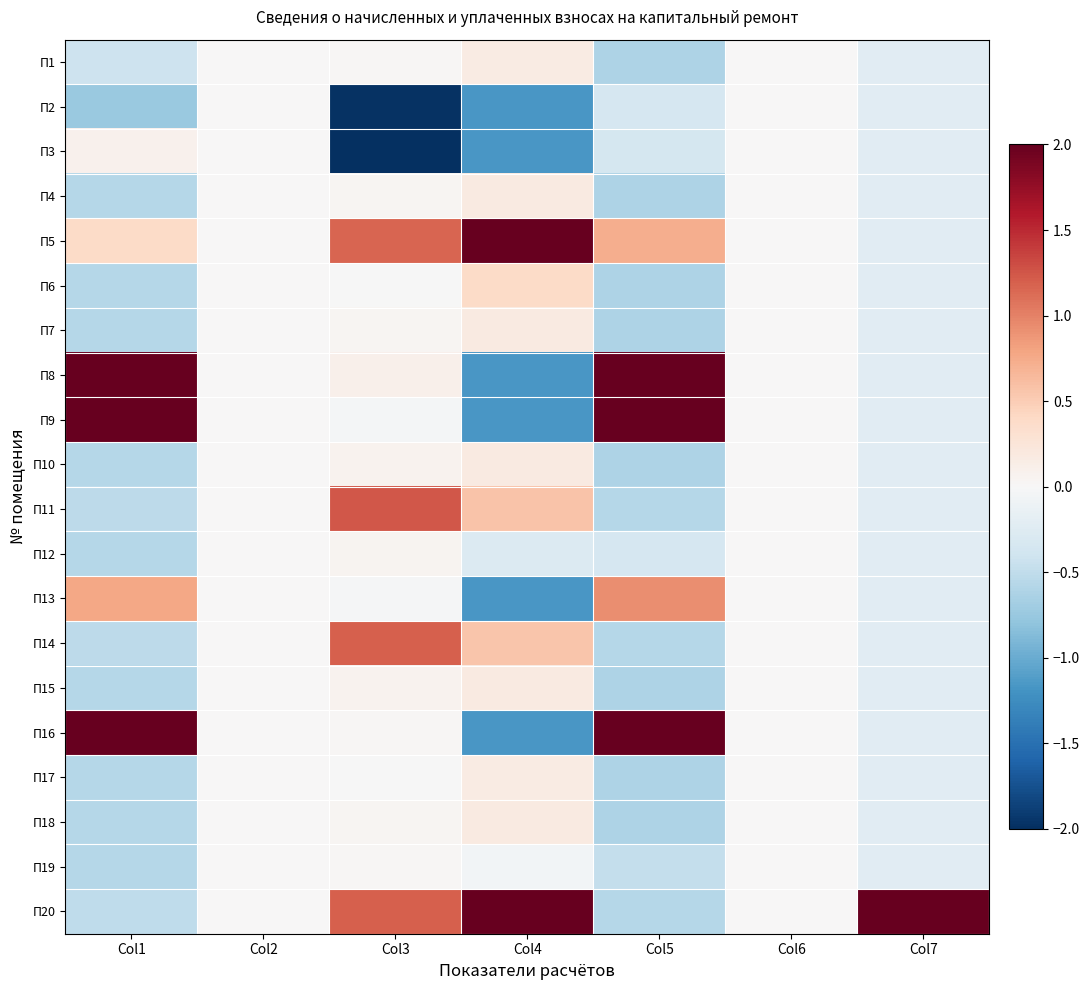

At how many categories does at least one series exceed 2?

4